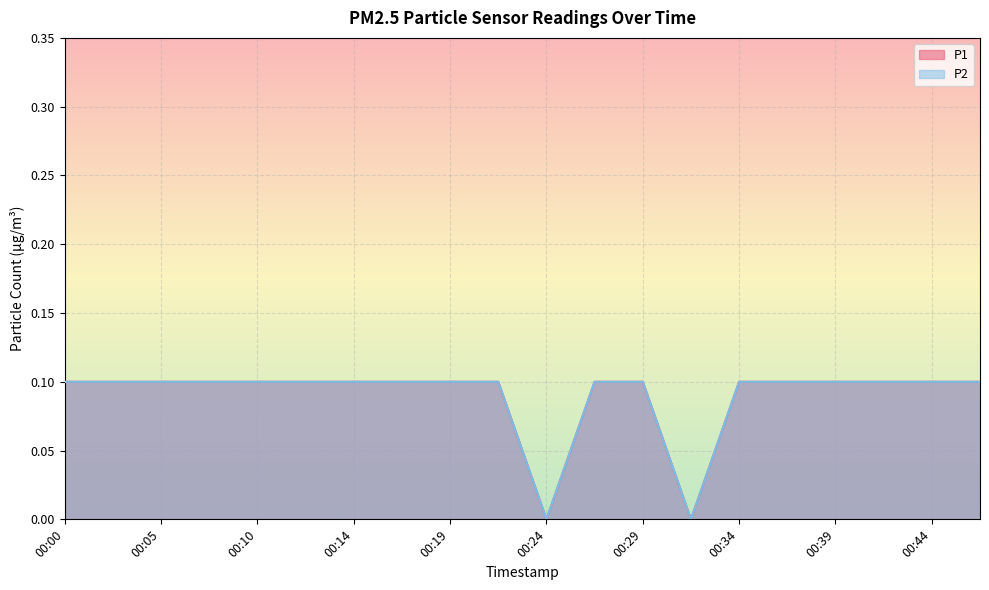

What is the value of the P2 point at the 10th from the left?

0.1